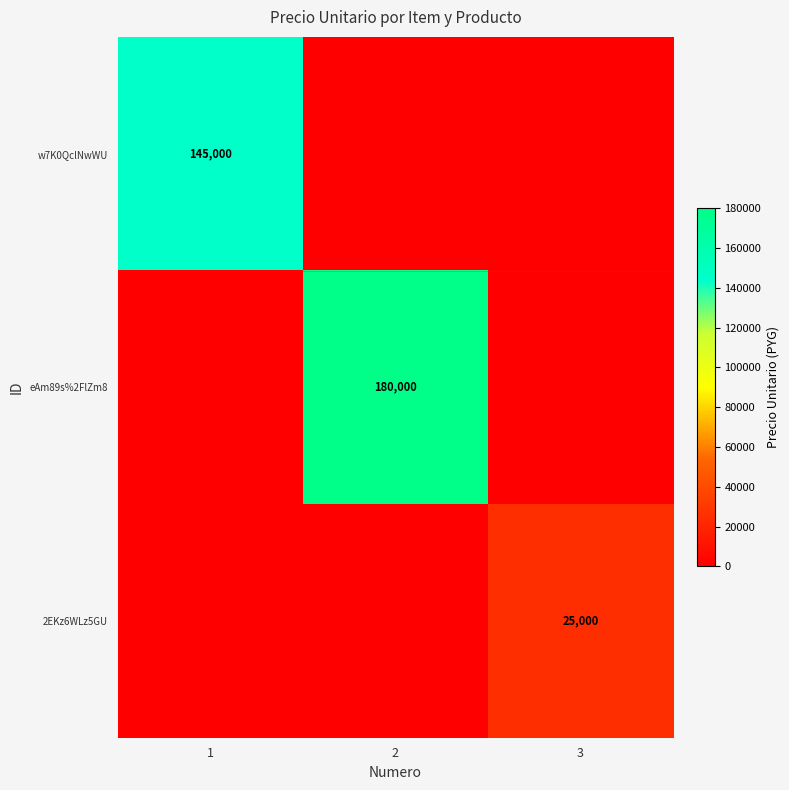

What is the sum of all eAm89s%2FlZm8 values?

180000